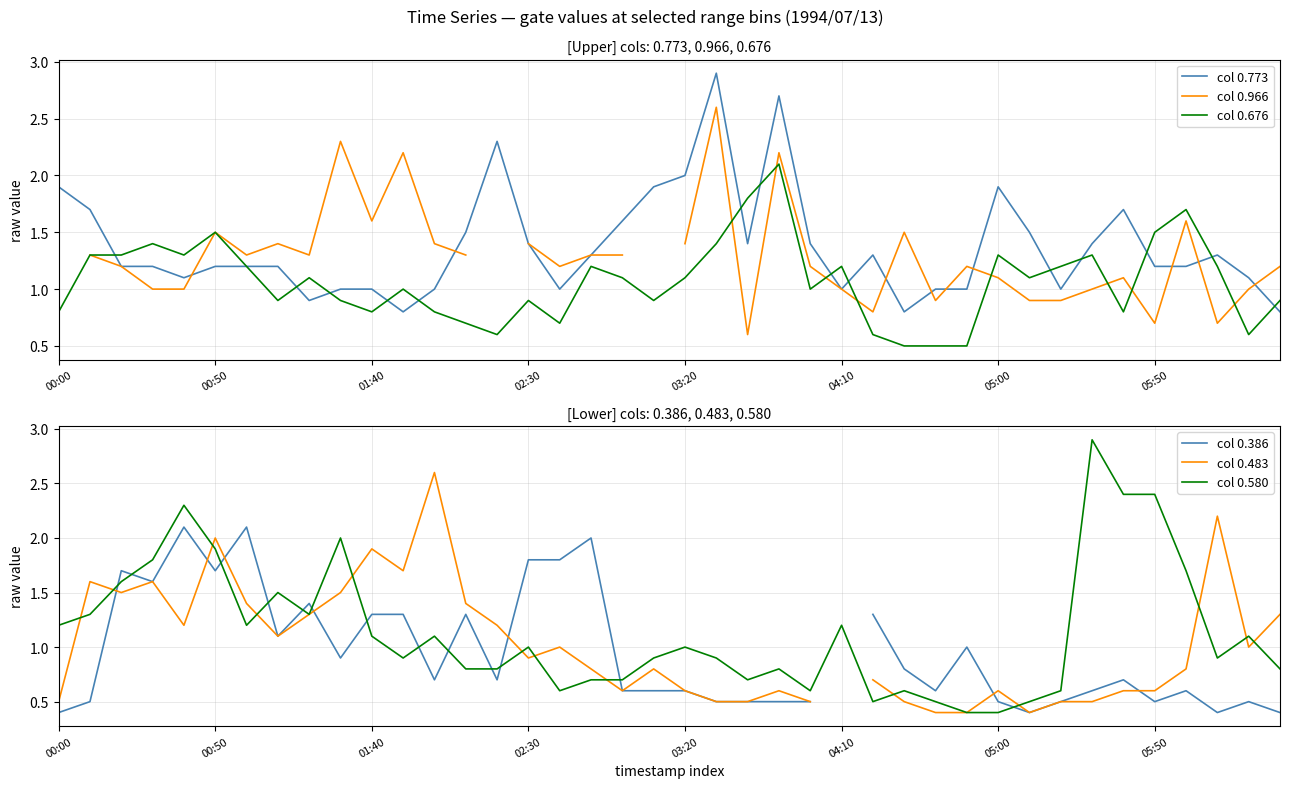

How many interior local peaks does the col 0.580 series have?

11